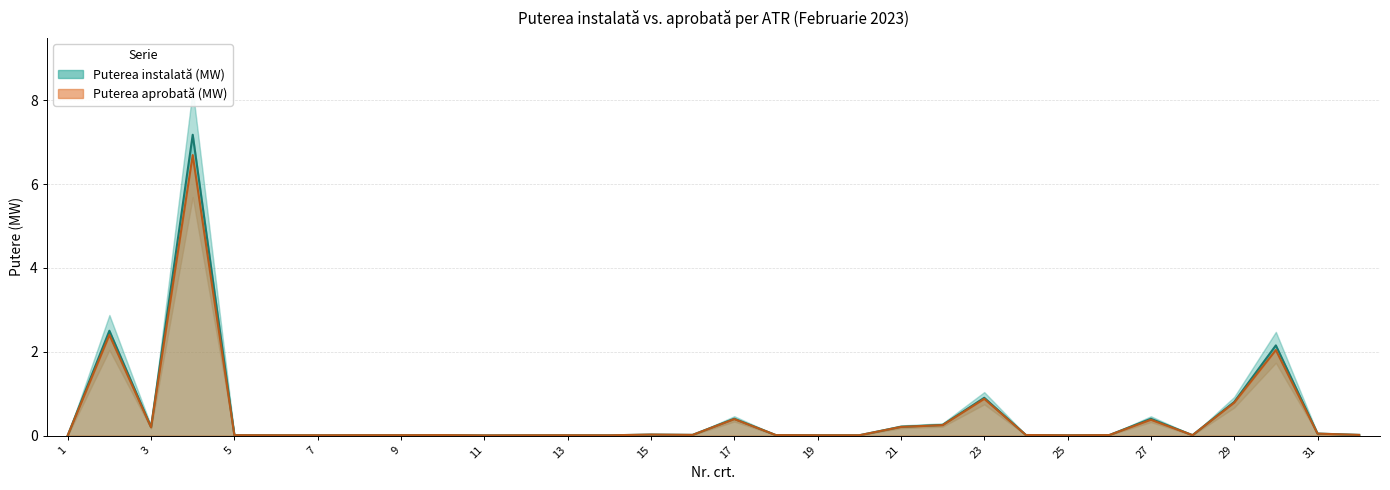

True or false: Puterea aprobată (MW) and Puterea instalată (MW) cross at least once.

False